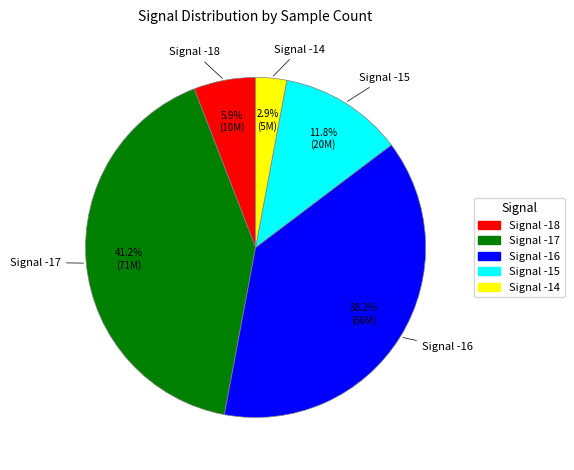

Is there any slice that represents more than half of the pie?

No